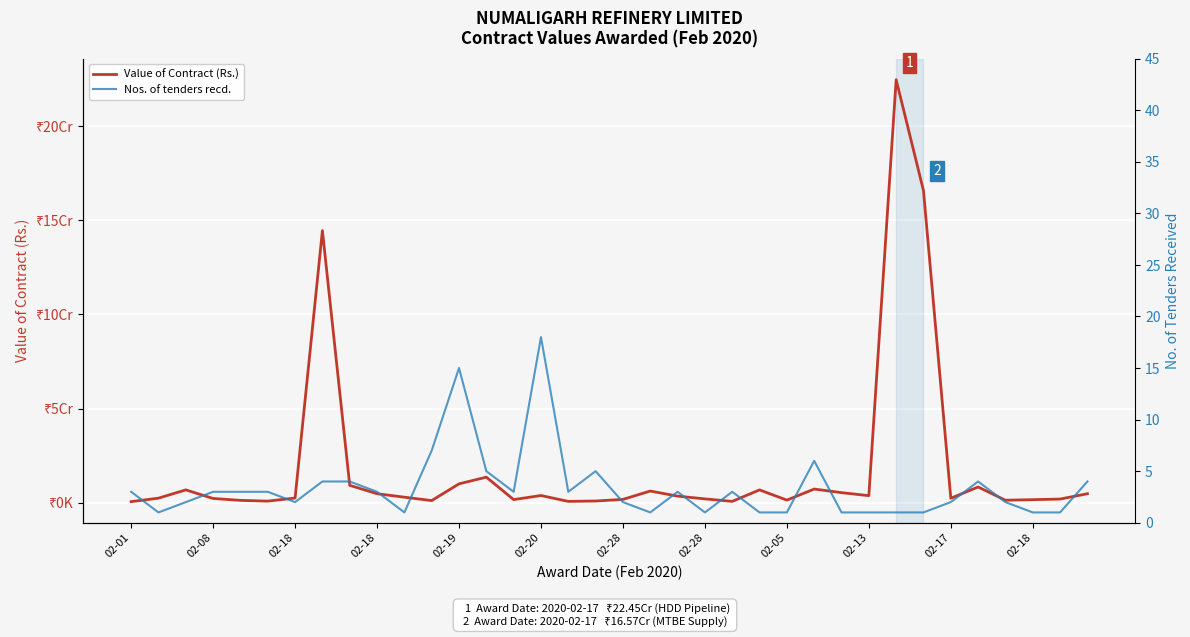

Which series changed the most between 02-28 and 02-05?

Value of Contract (Rs.)